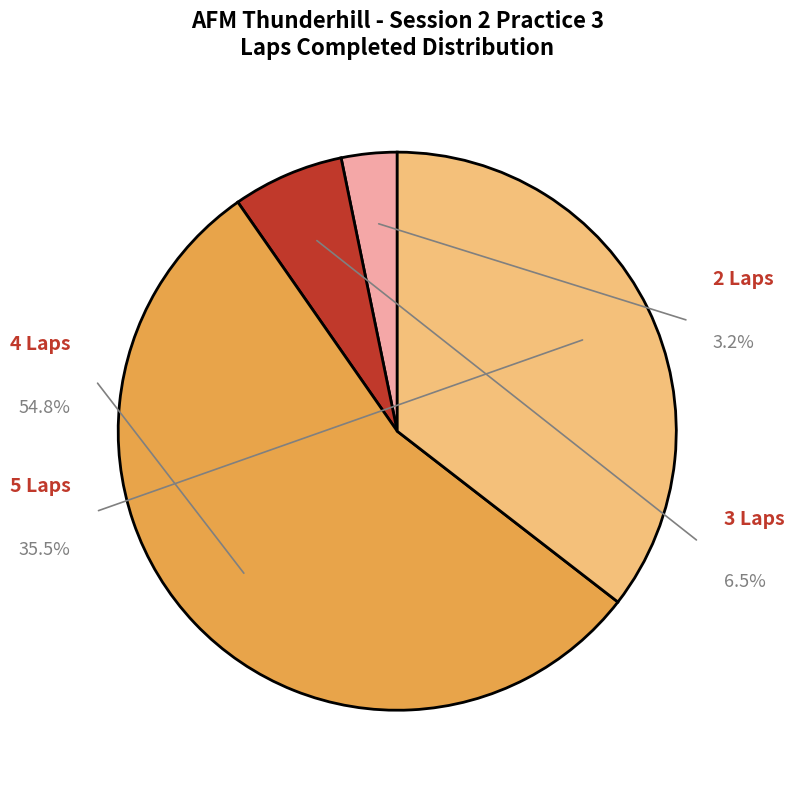

The Marc Zarra slice represents 1% of the pie. True or false?

False